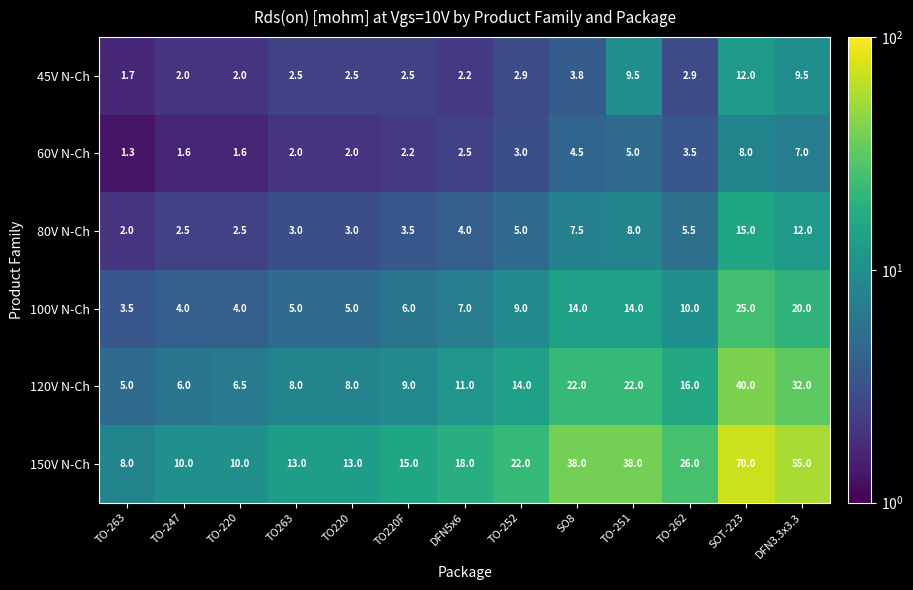

At which category does the chart reach its minimum across all series?

TO-263